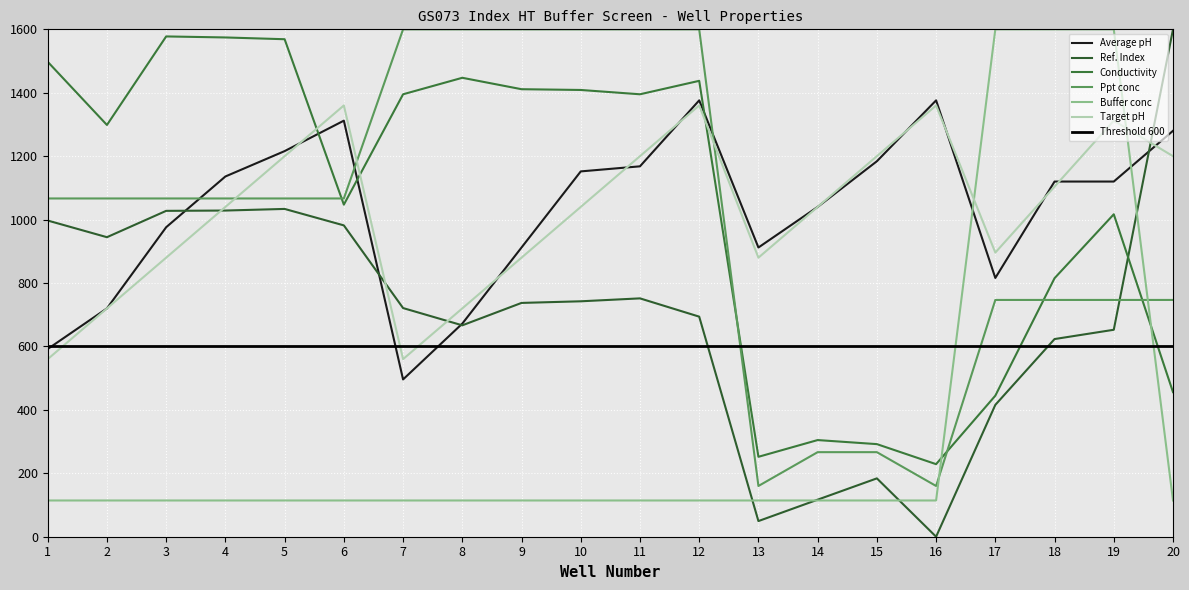

Reading left to right, transcribe all the data shown in this chart.

Average pH: 1=592.0	2=720.0	3=976.0	4=1136.0	5=1216.0	6=1312.0	7=496.0	8=672.0	9=912.0	10=1152.0	11=1168.0	12=1376.0	13=912.0	14=1040.0	15=1184.0	16=1376.0	17=816.0	18=1120.0	19=1120.0	20=1280.0
Ref. Index: 1=997.1	2=944.5	3=1027.6	4=1028.6	5=1033.7	6=981.8	7=721.1	8=666.6	9=737.3	10=742.4	11=751.6	12=694.0	13=49.3	14=116.8	15=184.0	16=0.0	17=415.8	18=623.3	19=652.6	20=1600.0
Conductivity: 1=1497.6	2=1298.4	3=1577.6	4=1574.4	5=1568.8	6=1047.2	7=1395.2	8=1447.2	9=1411.2	10=1408.8	11=1395.2	12=1437.6	13=252.0	14=304.8	15=292.0	16=228.8	17=444.8	18=815.2	19=1016.8	20=456.0
Ppt conc: 1=1066.7	2=1066.7	3=1066.7	4=1066.7	5=1066.7	6=1066.7	7=1600.0	8=1600.0	9=1600.0	10=1600.0	11=1600.0	12=1600.0	13=160.0	14=266.7	15=266.7	16=160.0	17=746.7	18=746.7	19=746.7	20=746.7
Buffer conc: 1=114.3	2=114.3	3=114.3	4=114.3	5=114.3	6=114.3	7=114.3	8=114.3	9=114.3	10=114.3	11=114.3	12=114.3	13=114.3	14=114.3	15=114.3	16=114.3	17=1600.0	18=1600.0	19=1600.0	20=114.3
Target pH: 1=560.0	2=720.0	3=880.0	4=1040.0	5=1200.0	6=1360.0	7=560.0	8=720.0	9=880.0	10=1040.0	11=1200.0	12=1360.0	13=880.0	14=1040.0	15=1200.0	16=1360.0	17=896.0	18=1104.0	19=1312.0	20=1200.0